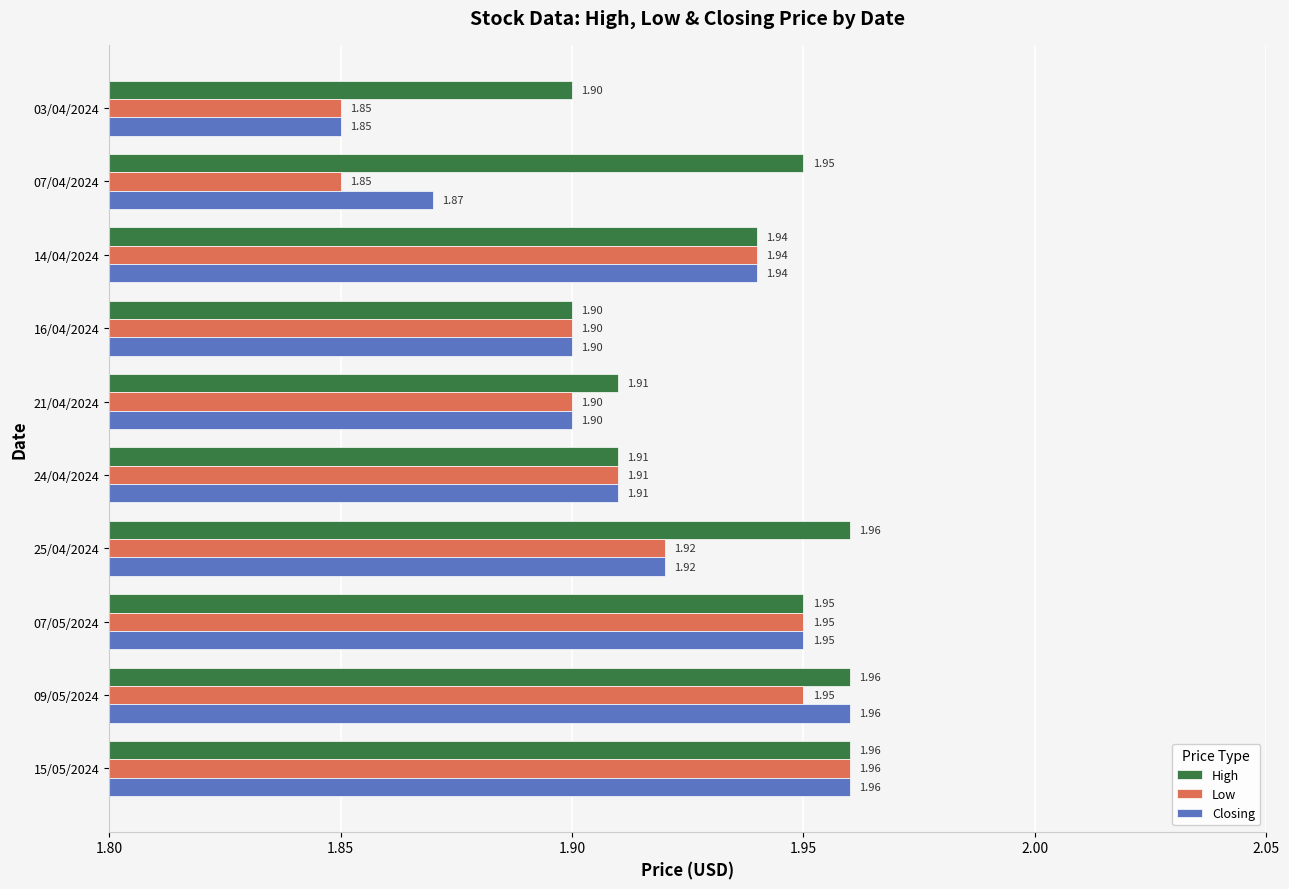

What is the difference between the maximum and minimum values in the High series?

0.1